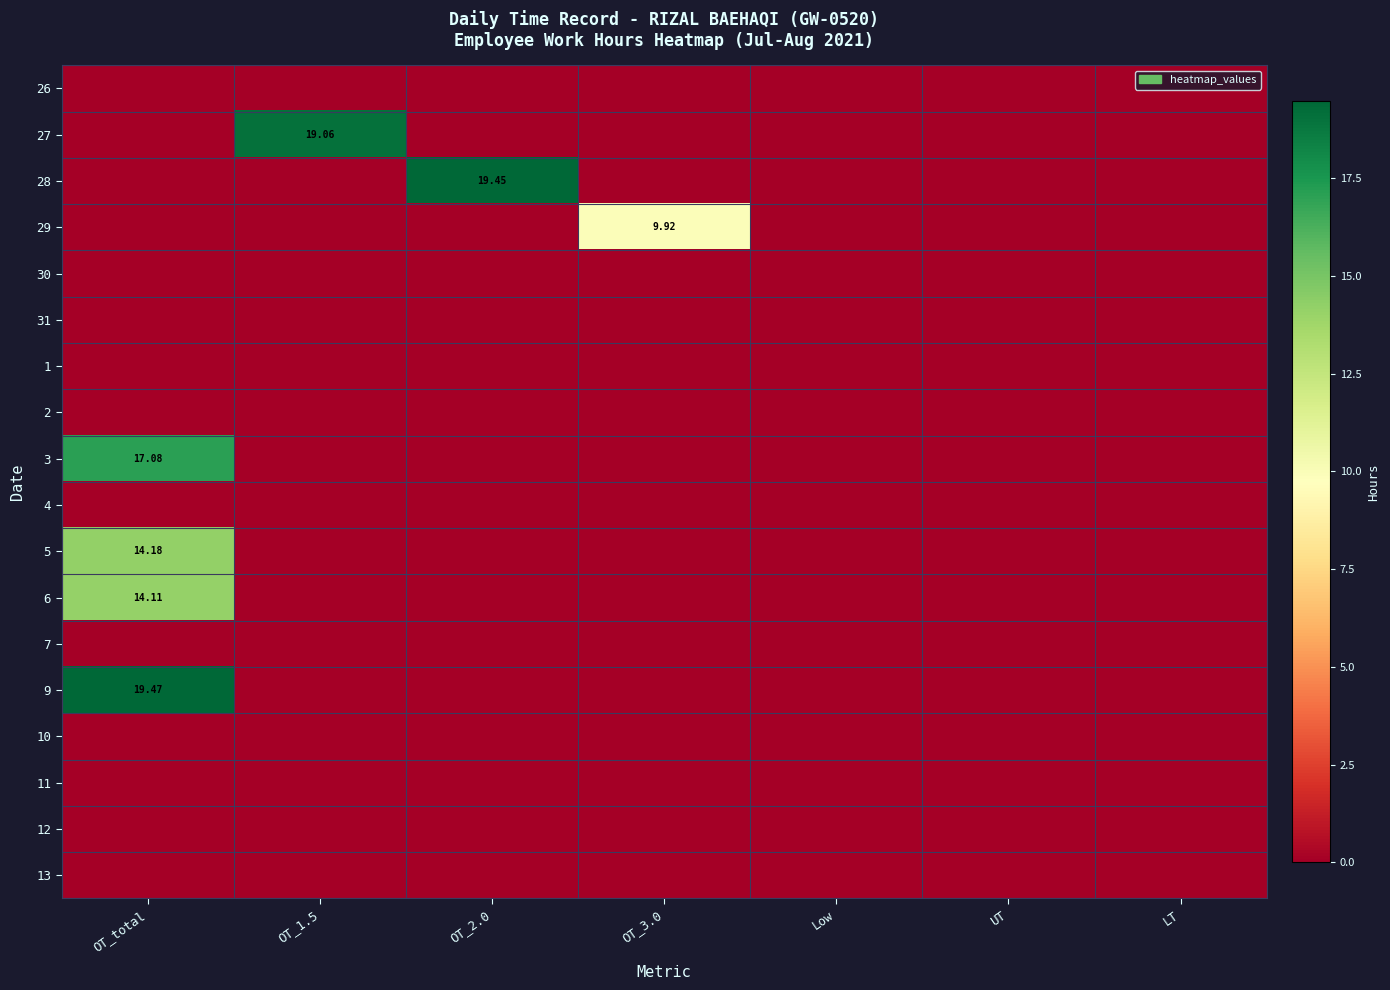

Is the value of 29 at UT greater than the value of 2 at LT?

No